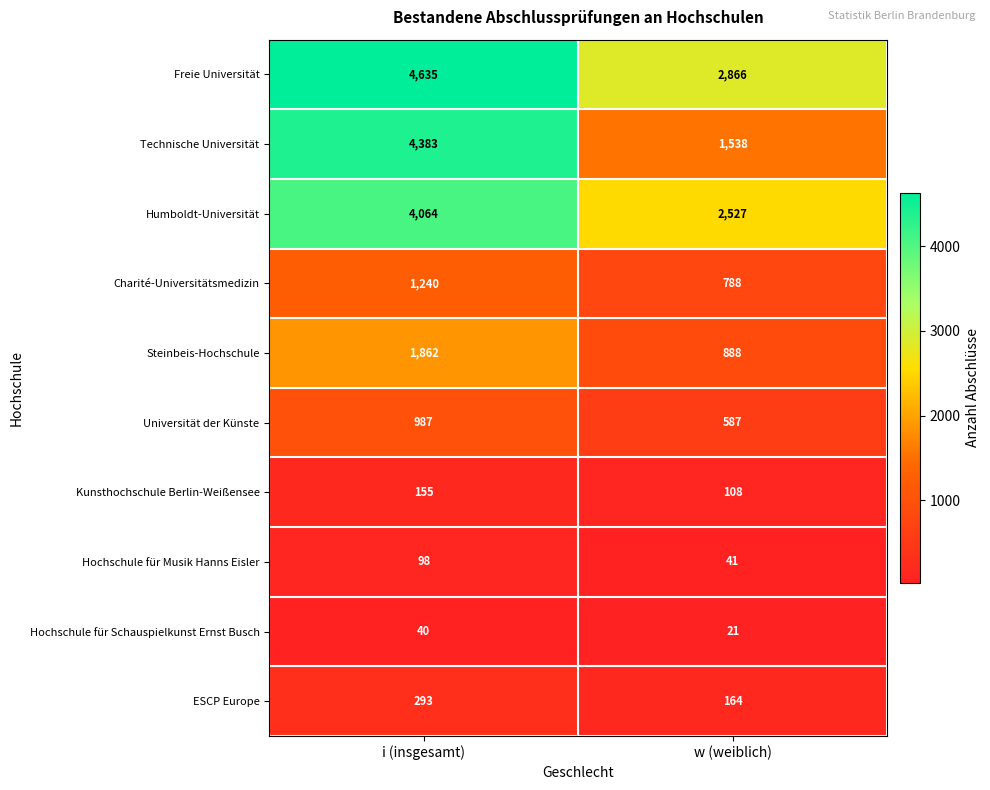

Which series changed the most between i (insgesamt) and w (weiblich)?

Technische Universität